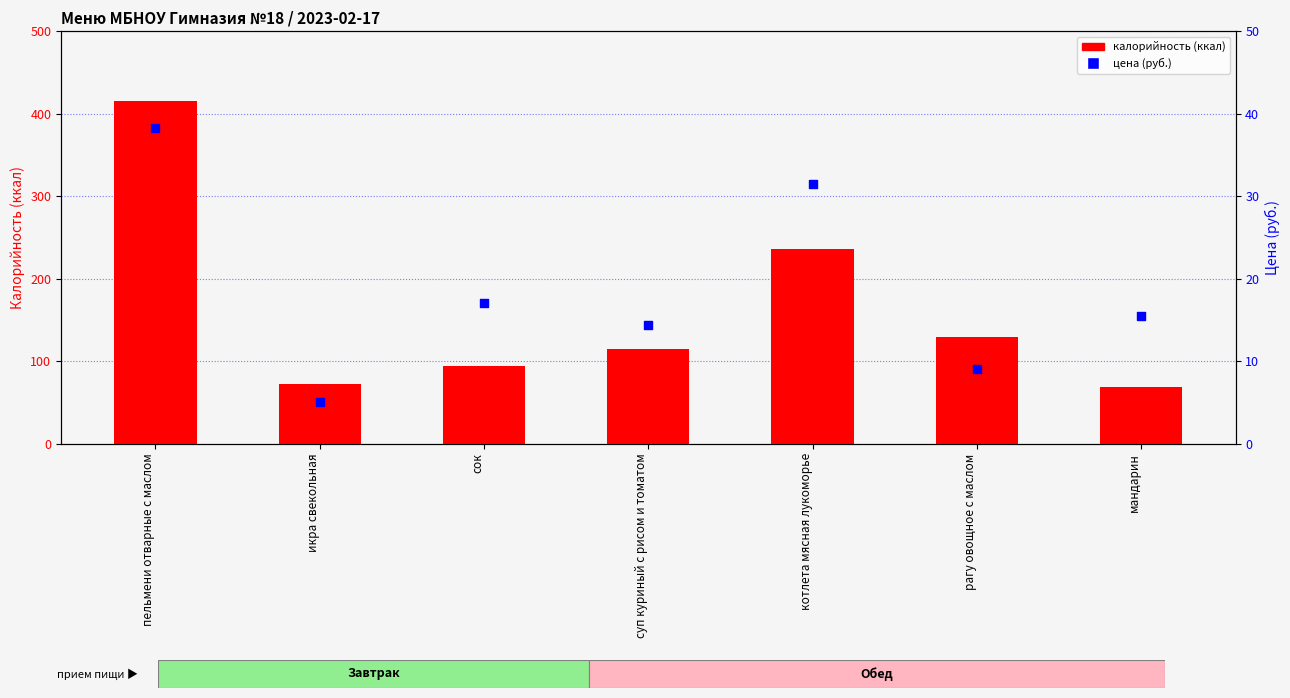

At which category is the sum across all series the highest?

пельмени отварные с маслом